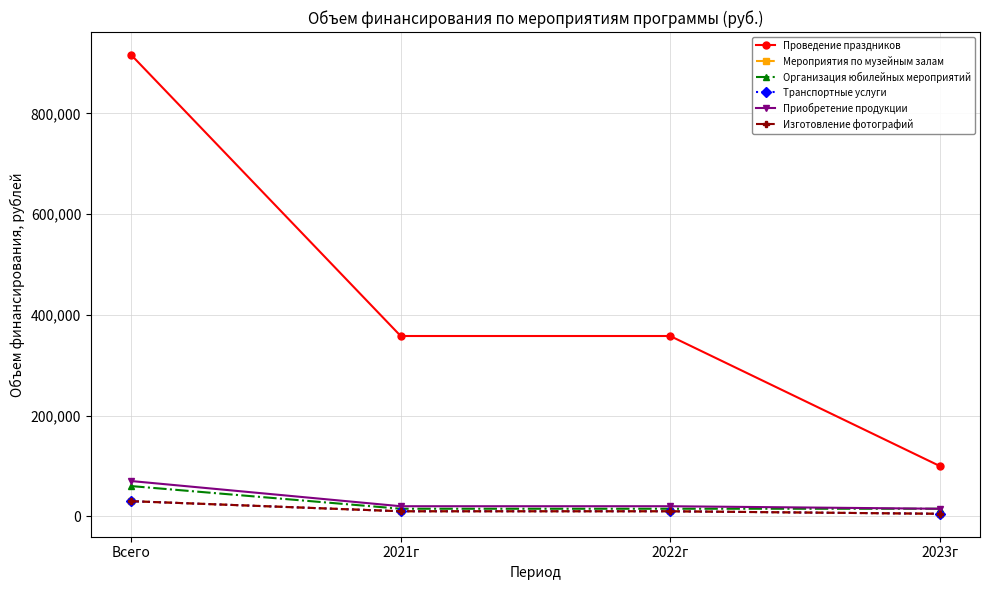

Does the chart have visible grid lines?

Yes